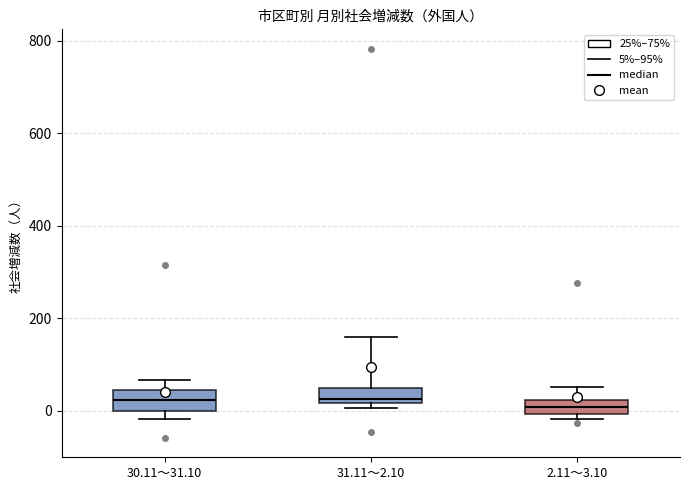

Where is the lower edge of the box for 31.11～2.10 on the y-axis? The values are not printed on the chart, so give them approximately, as read against the axis.

20